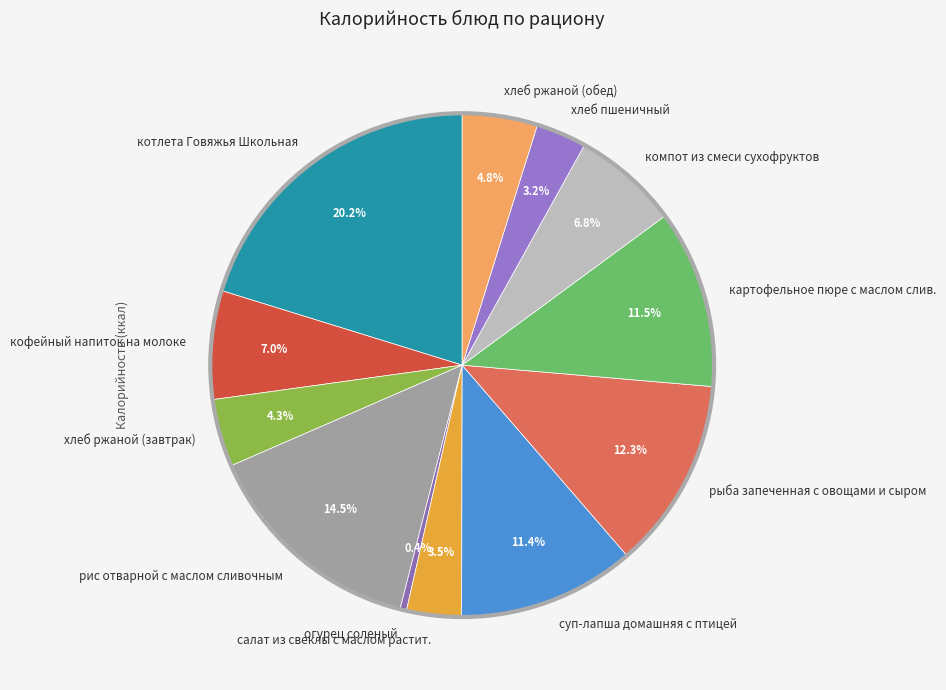

To the nearest percent, what is the average slice percentage?

8%